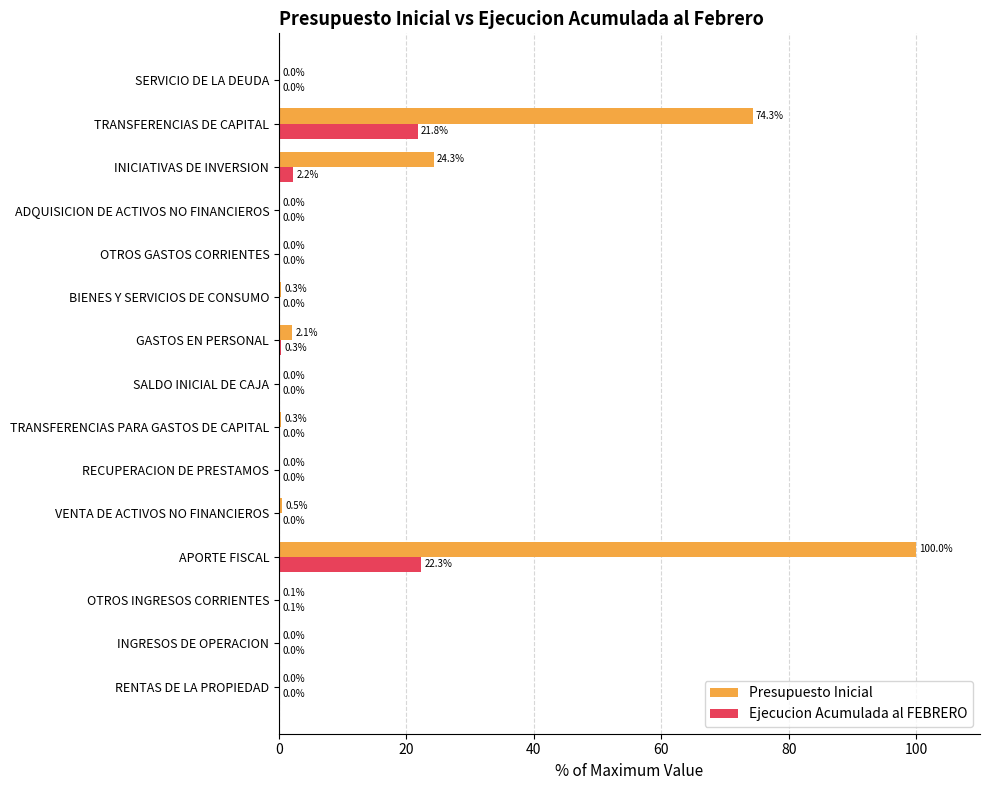

True or false: Ejecucion Acumulada al FEBRERO has a value of 0.0 at RECUPERACION DE PRESTAMOS.

True